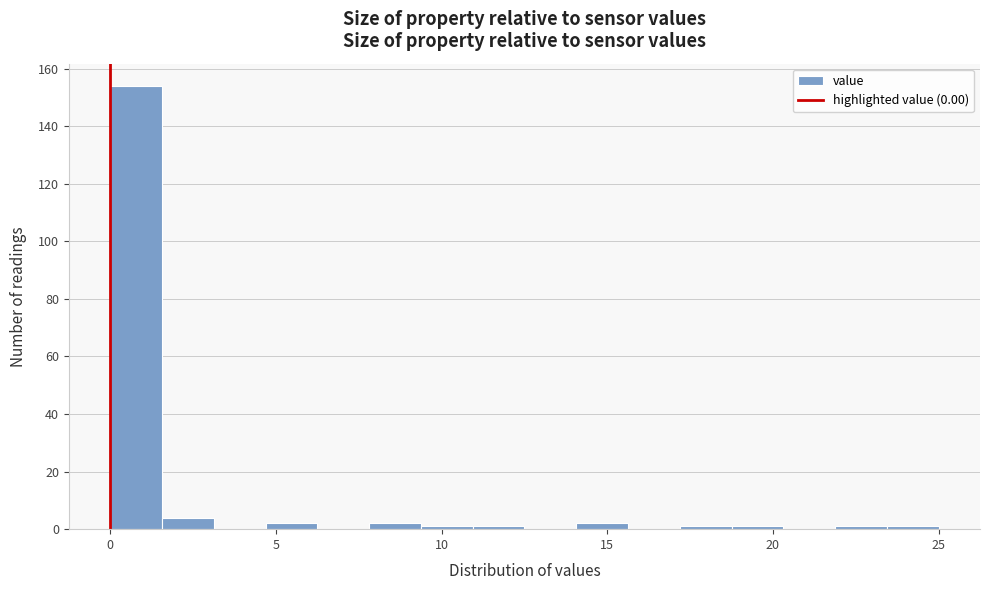

Around what value on the x-axis is the tallest bar? Give the approximate position of its centre, as read against the axis.

1.0